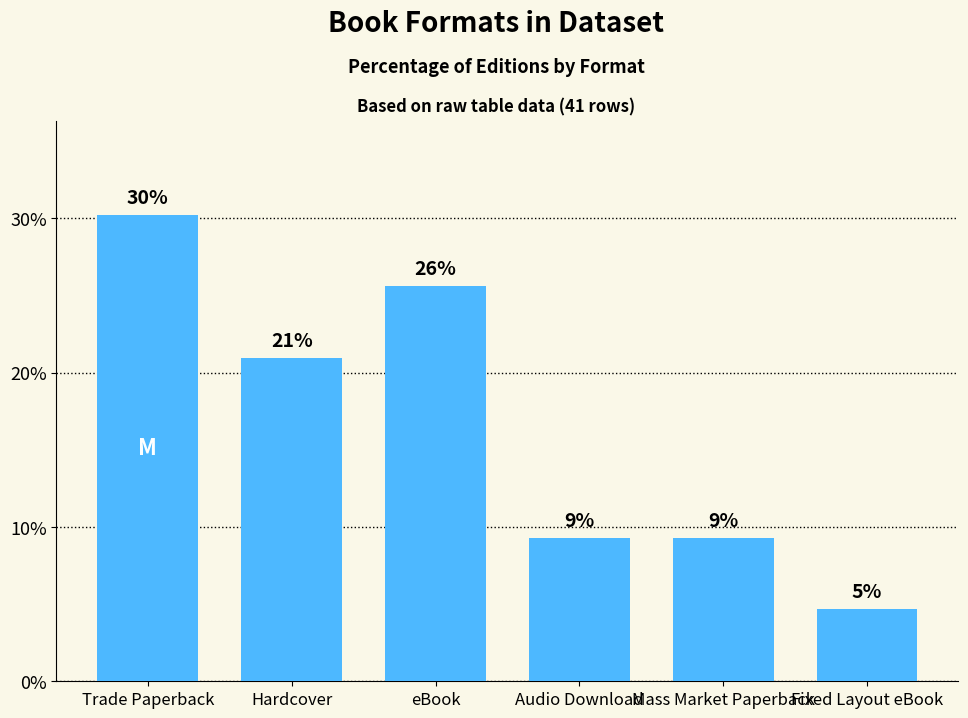

What is the label of the 4th bar from the right?

eBook